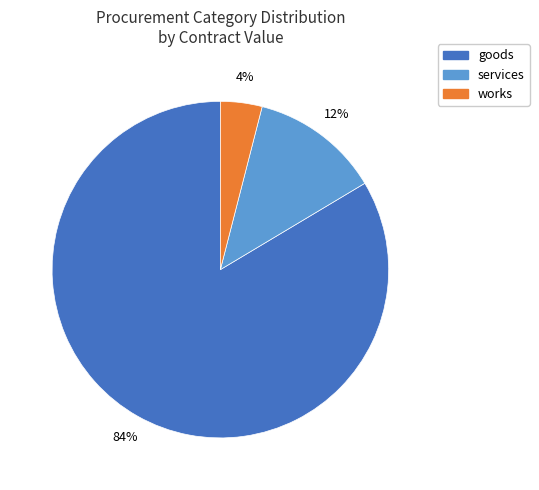

To the nearest percent, what is the average slice percentage?

33%